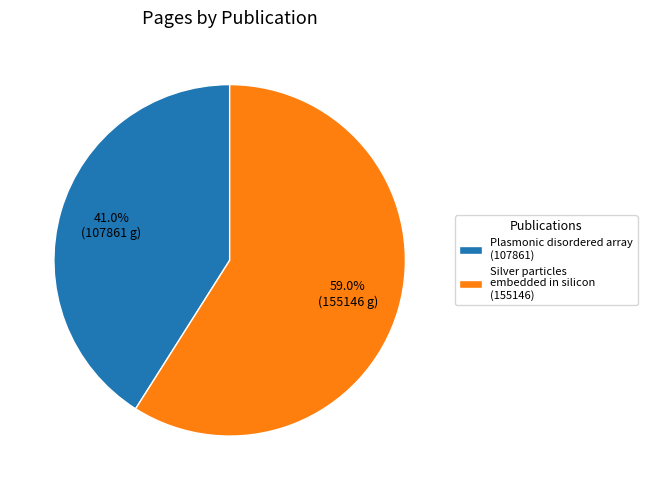

To the nearest percent, what is the difference between the largest and smallest slice percentages?

18%